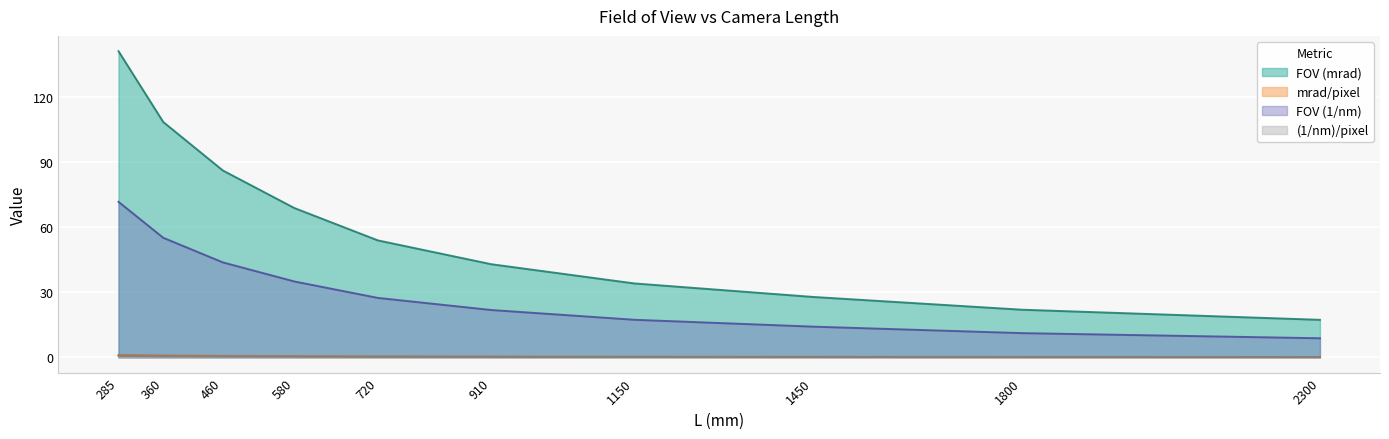

At which category is the sum across all series the highest?

285